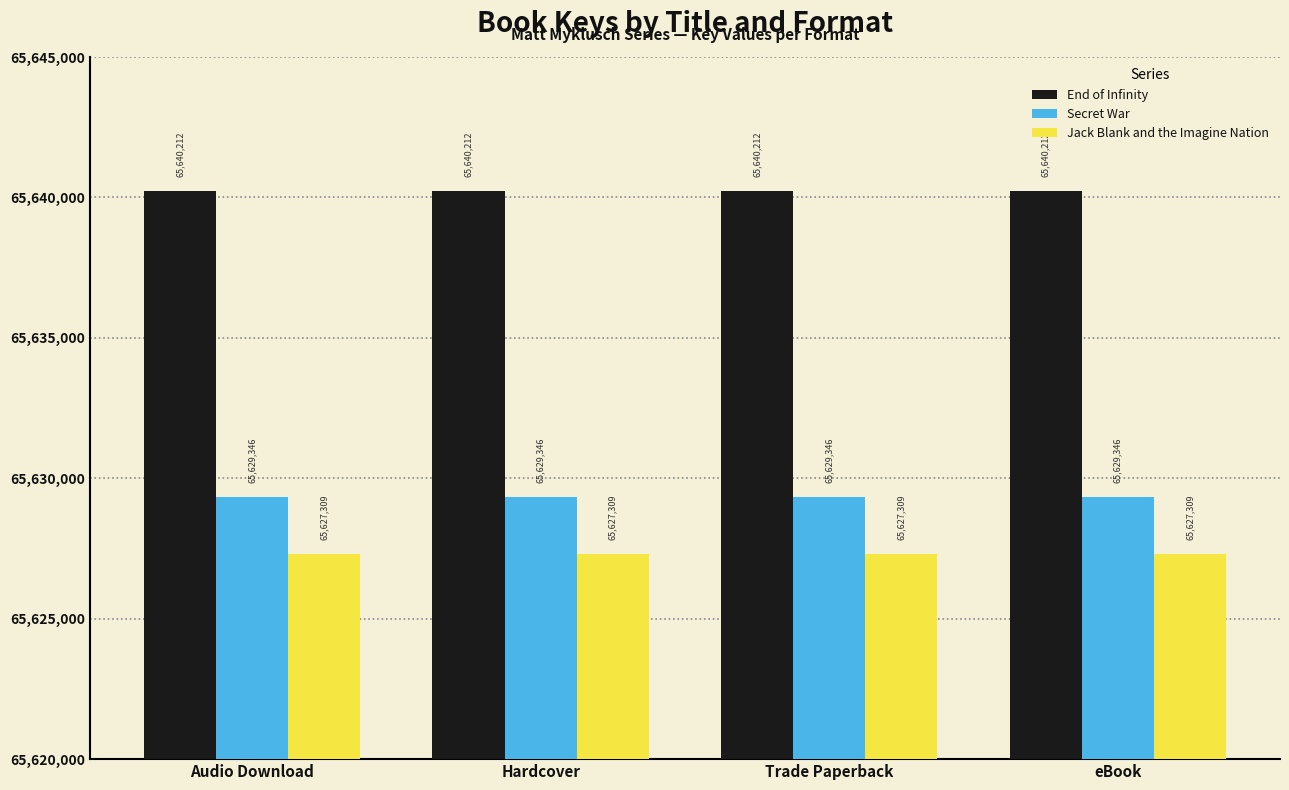

At how many categories does at least one series exceed 65629860?

4